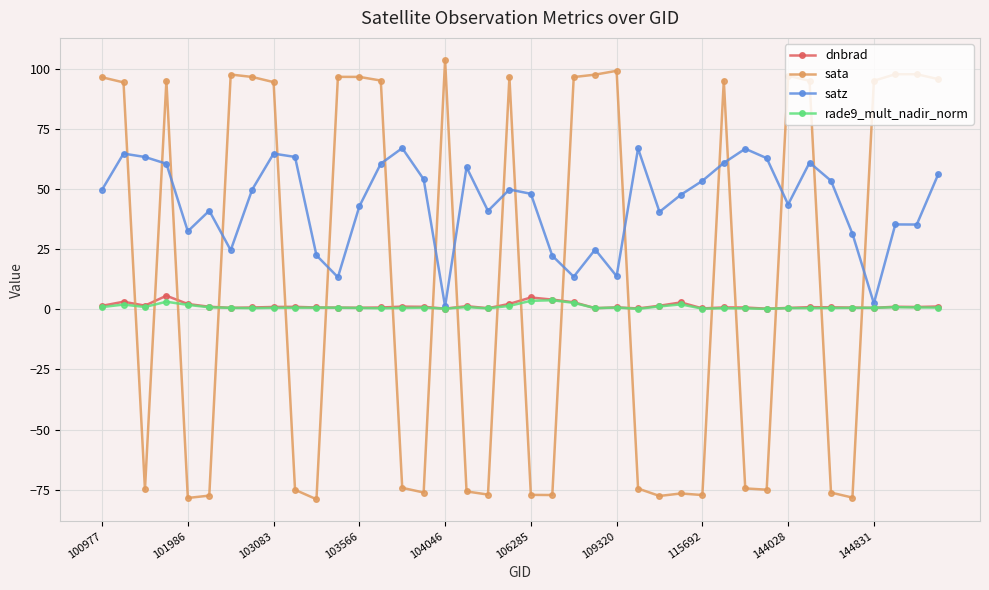

What is the value of the satz point at the 23rd from the left?

13.5